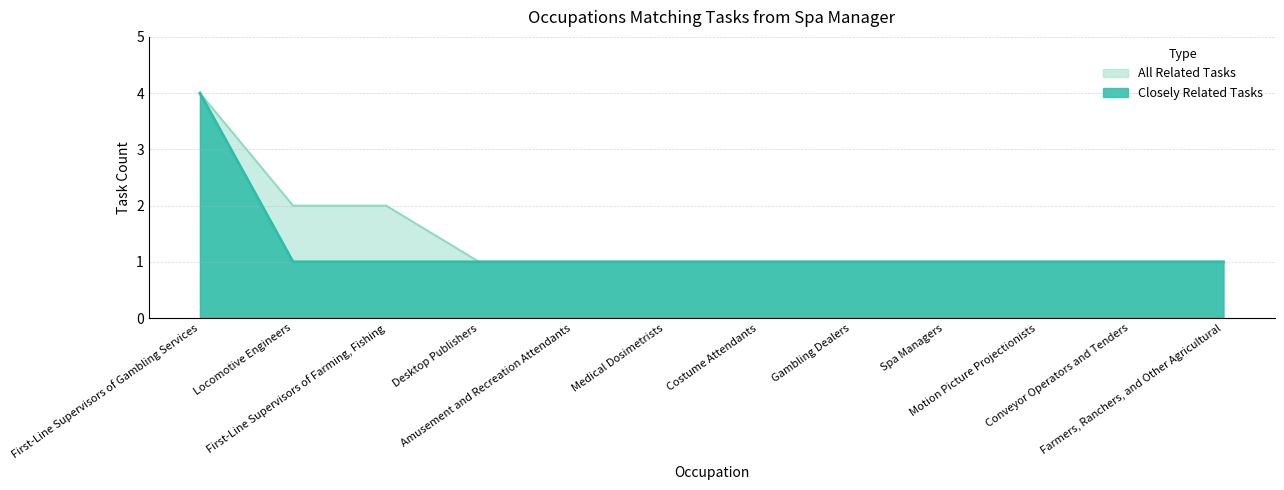

What is the label of the 1st point from the right?

Farmers, Ranchers, and Other Agricultural